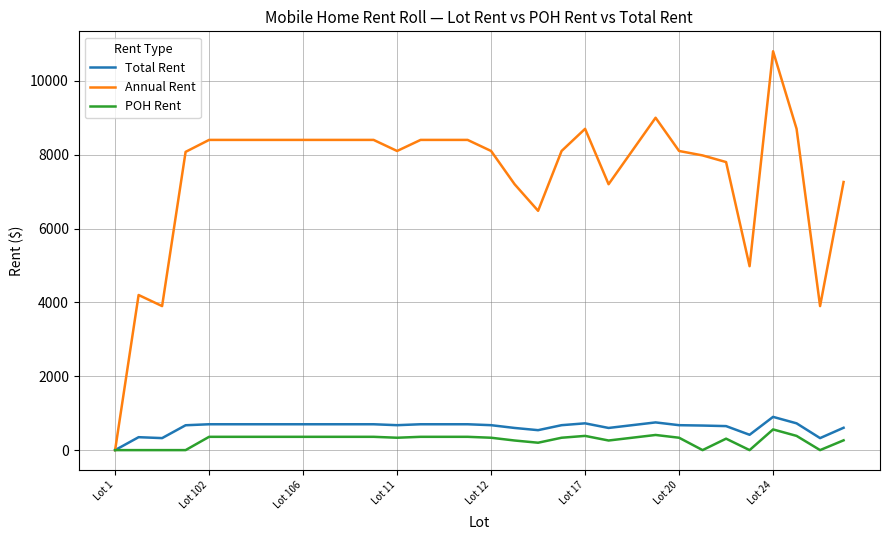

Which series has the widest spread of values?

Annual Rent